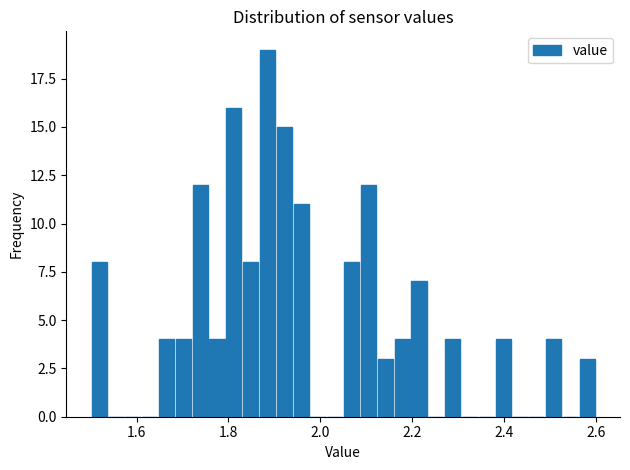

Read against the x-axis, roughly where is the centre of the tallest bar?

1.88